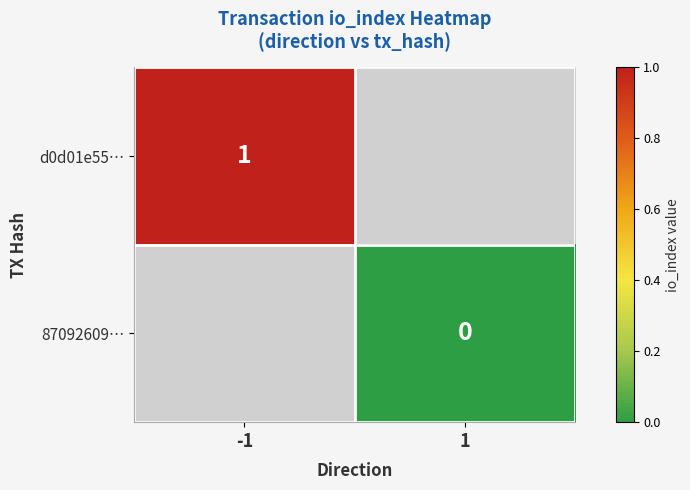

True or false: d0d01e55… has a value of 1 at -1.

True